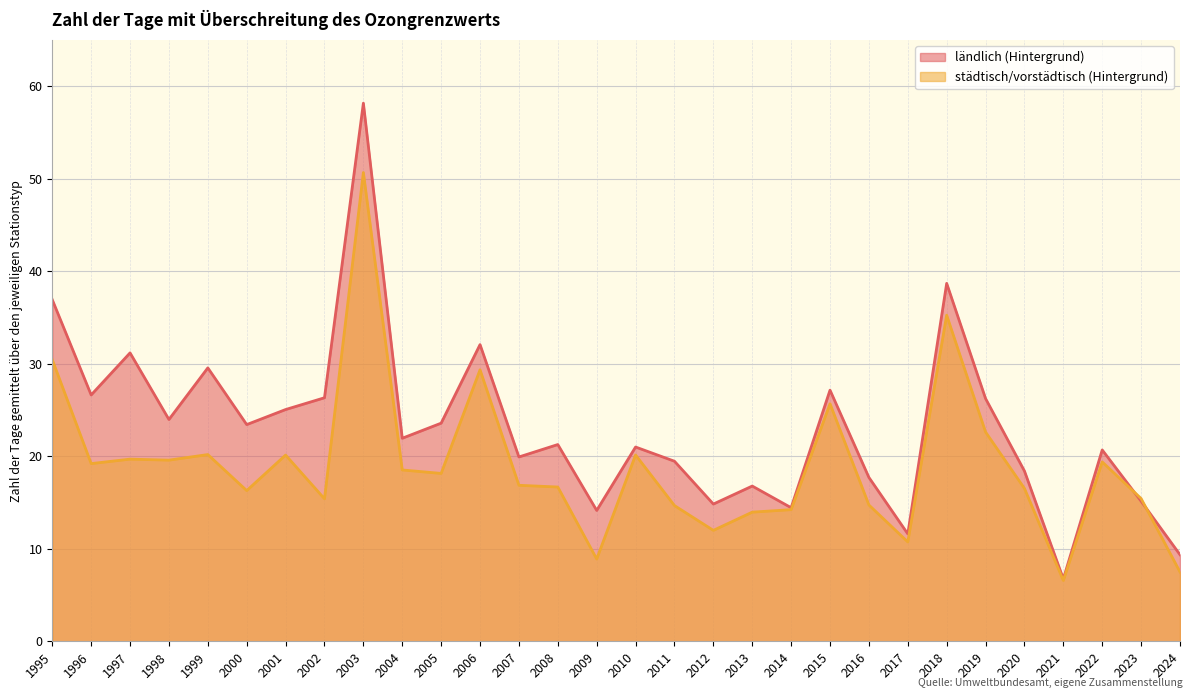

How many intersections are there between ländlich (Hintergrund) and städtisch/vorstädtisch (Hintergrund)?

2